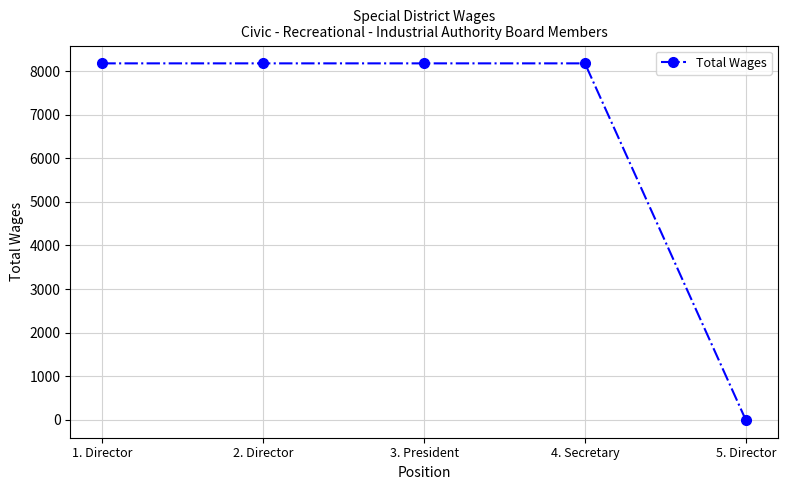

How many lines are shown in the chart?

1